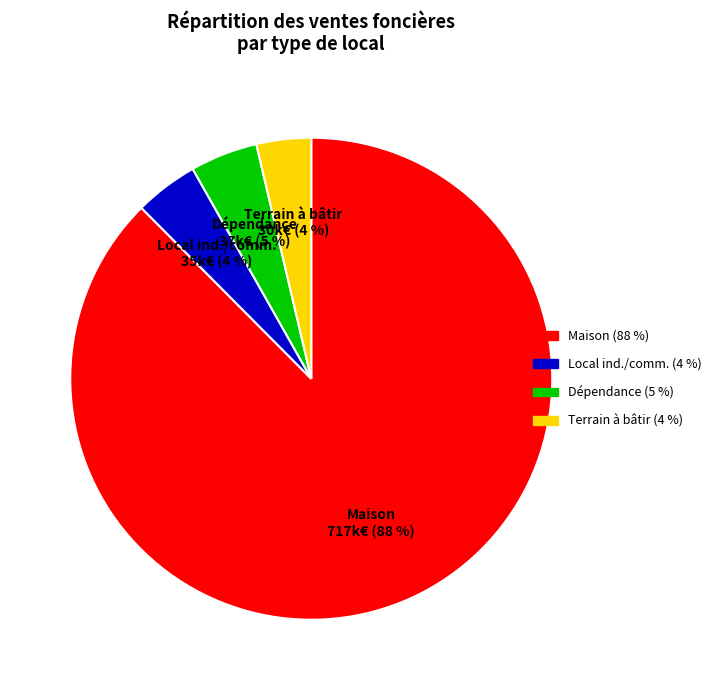

Is the sum of Maison 717k€ (88 %) and Terrain à bâtir 30k€ (4 %) greater than half?

Yes